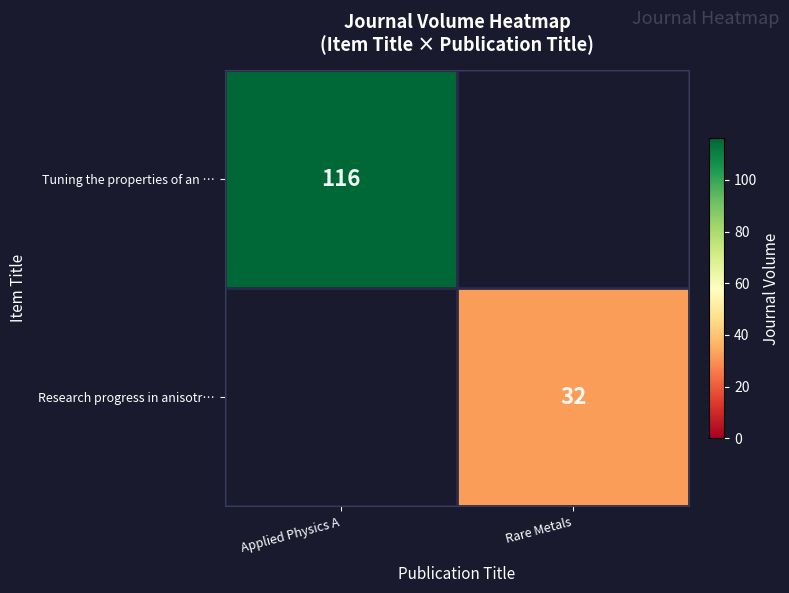

The value of Research progress in anisotr… at Rare Metals is 46. True or false?

False